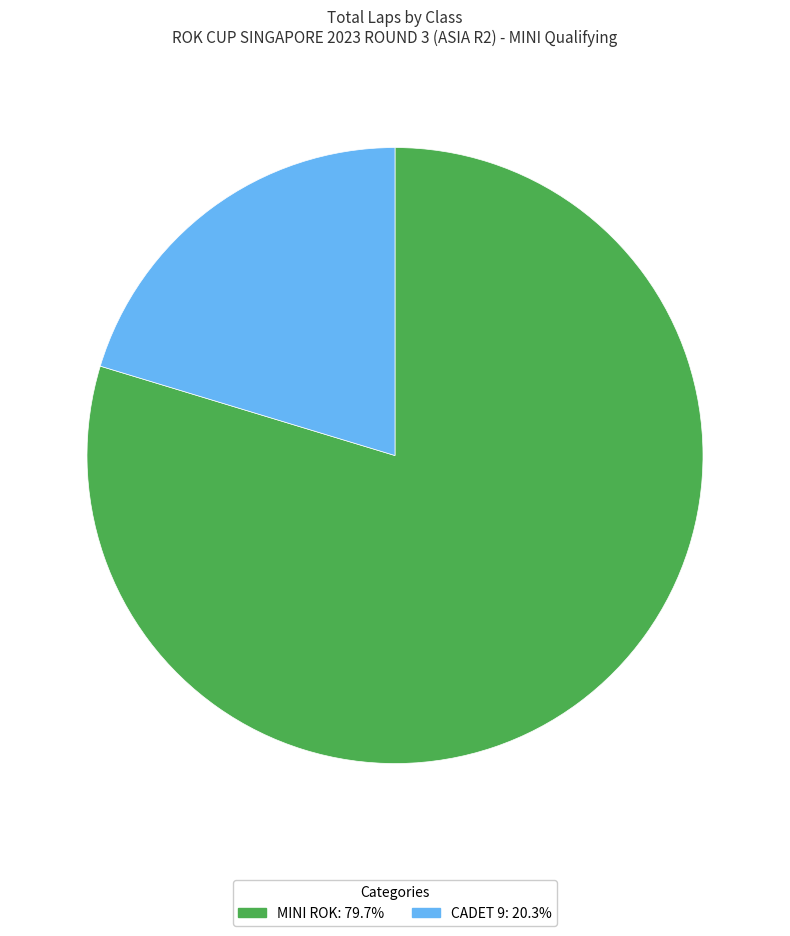

What is the ratio of the value at CADET 9 to the value at MINI ROK?

0.3